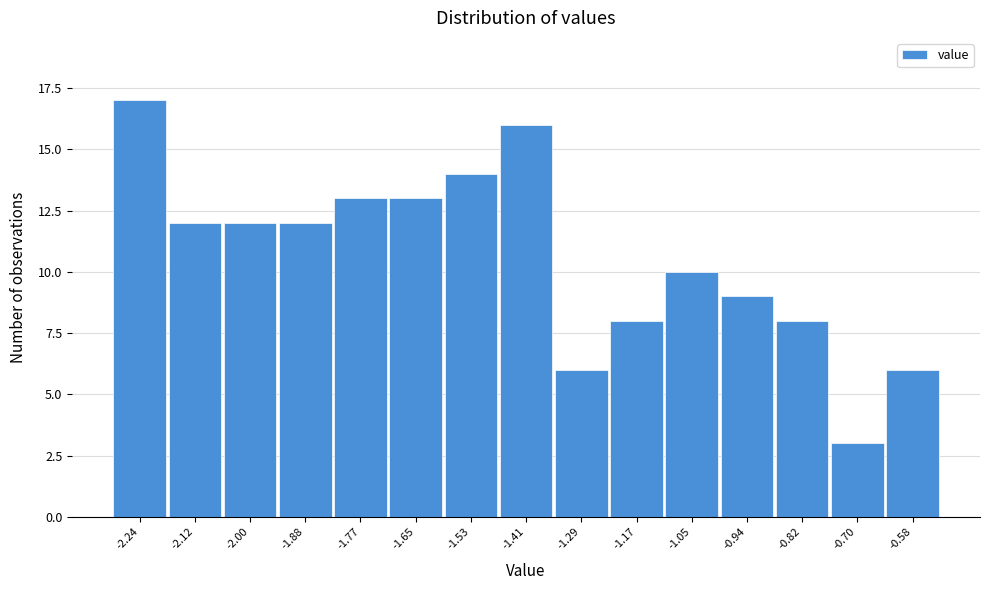

Reading left to right, list every bar in this chart as the range it spans on the x-axis followed by its height. Neither the bar edges nor the heights are printed on the chart, so give them approximately, as read against the axes.

-2.30 to -2.18: 17
-2.18 to -2.06: 12
-2.06 to -1.94: 12
-1.94 to -1.82: 12
-1.82 to -1.70: 13
-1.70 to -1.58: 13
-1.58 to -1.46: 14
-1.46 to -1.36: 16
-1.36 to -1.24: 6
-1.24 to -1.12: 8
-1.12 to -1.00: 10
-1.00 to -0.88: 9
-0.88 to -0.76: 8
-0.76 to -0.64: 3
-0.64 to -0.52: 6